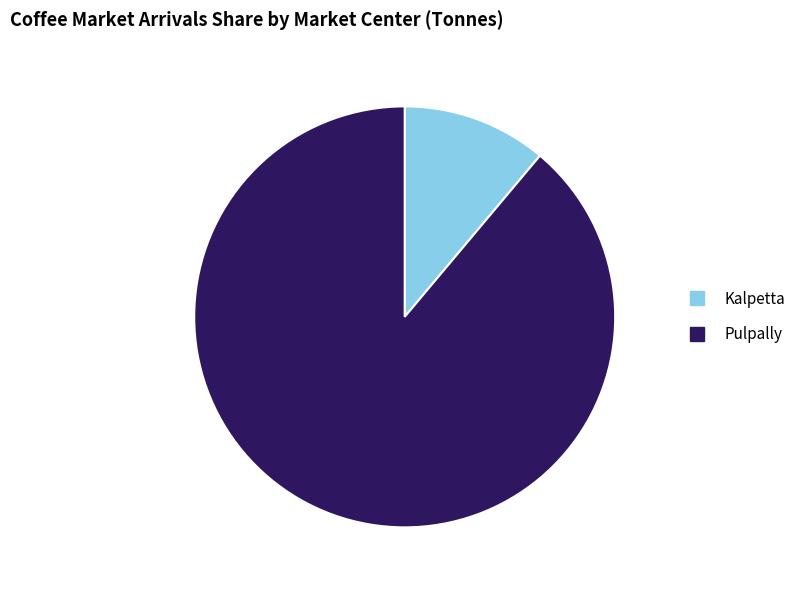

Combined, do Kalpetta and Pulpally account for over 50%?

Yes